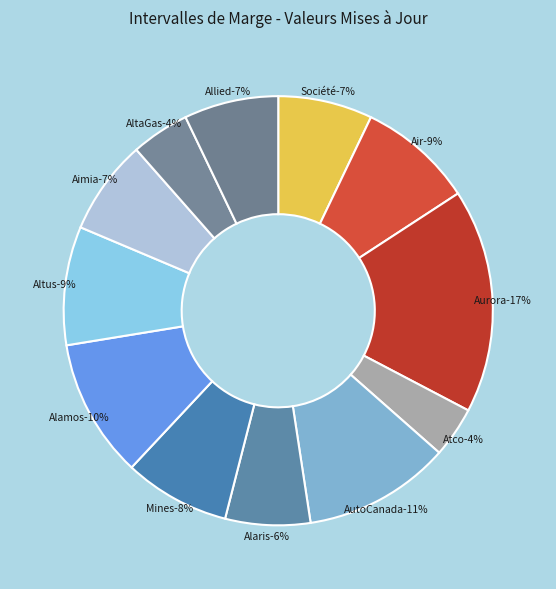

What percentage is the Atco Ltd. slice, to the nearest percent?

4%